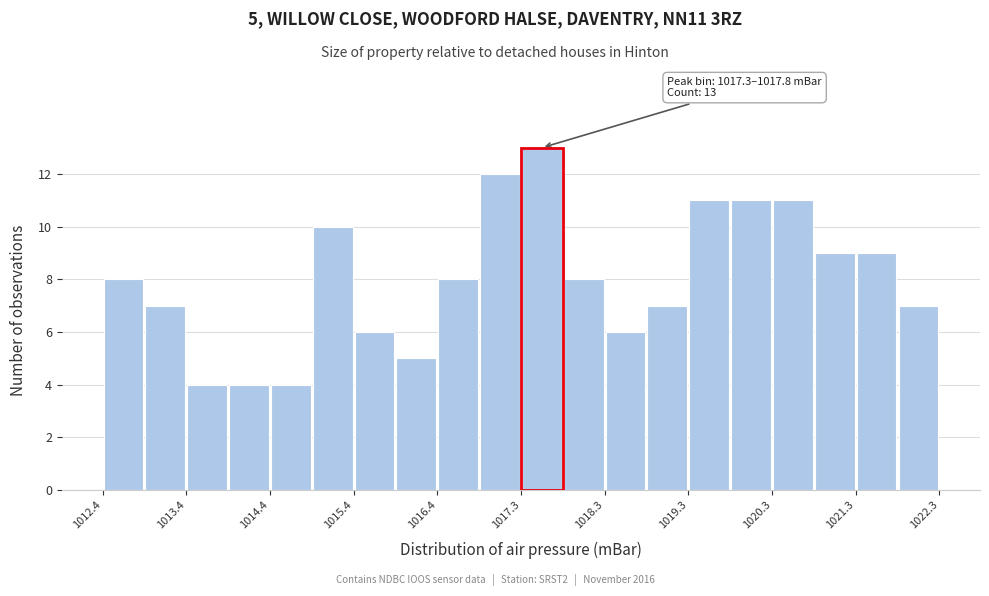

Over which range of the x-axis is the bar tallest?

1017.4 to 1017.8